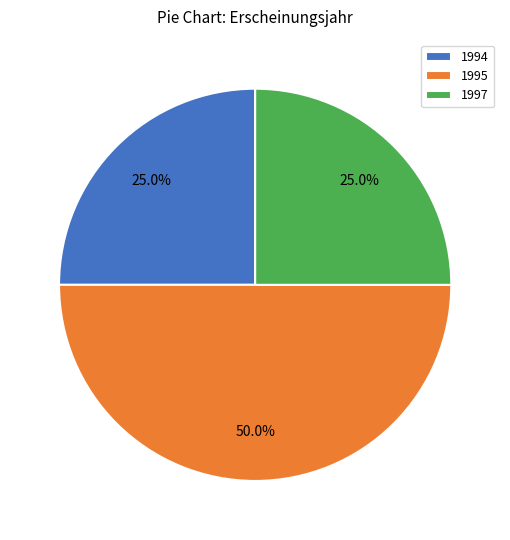

Between 1994 and 1995, which is larger?

1995